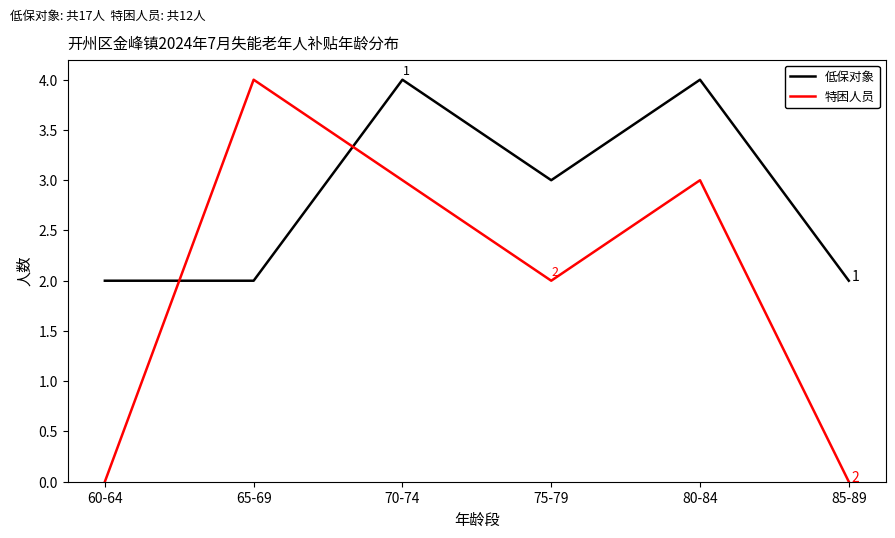

Rank the series at 75-79 from highest to lowest value.

低保对象, 特困人员